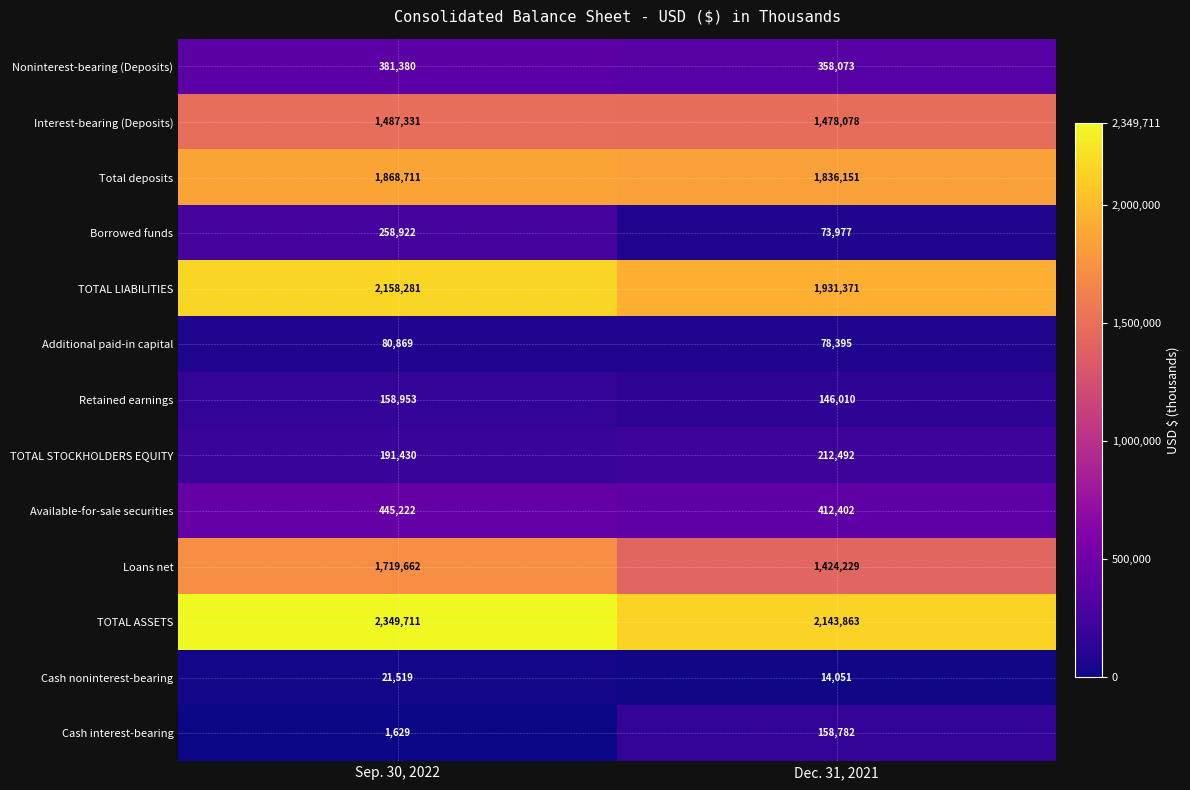

Which category has the highest value across all series?

Sep. 30, 2022